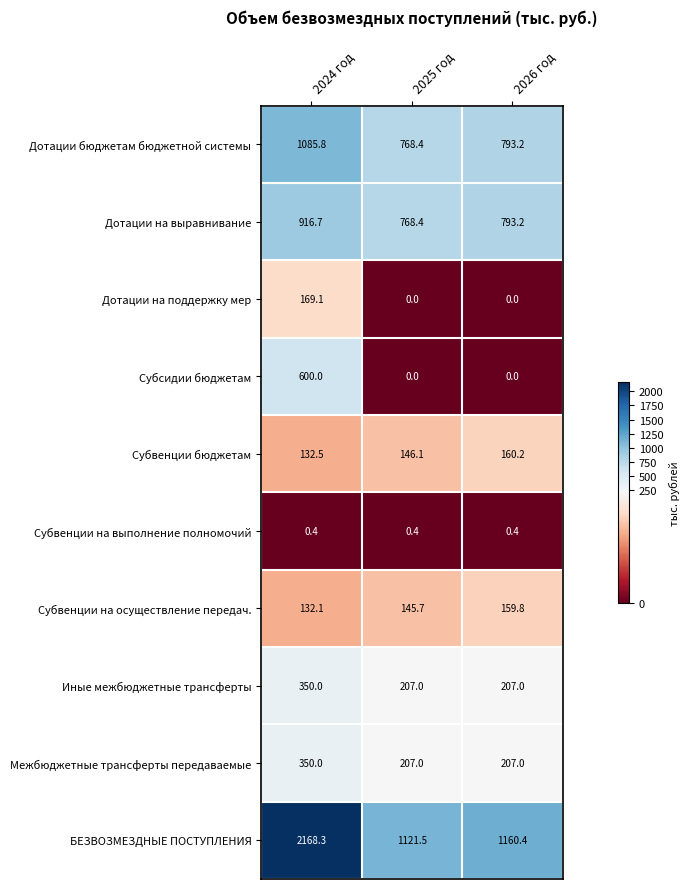

What value does the Межбюджетные трансферты передаваемые series have at 2025 год?

207.0